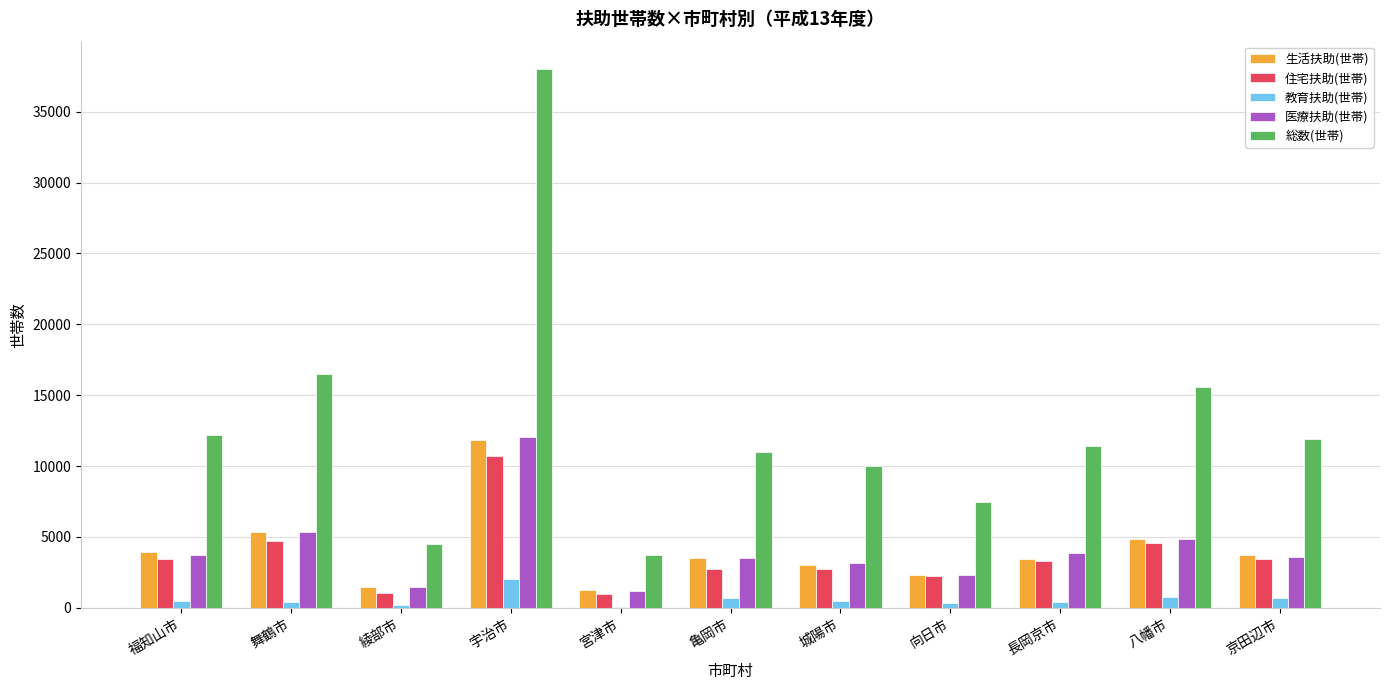

Which series has the largest range (max minus min)?

総数(世帯)